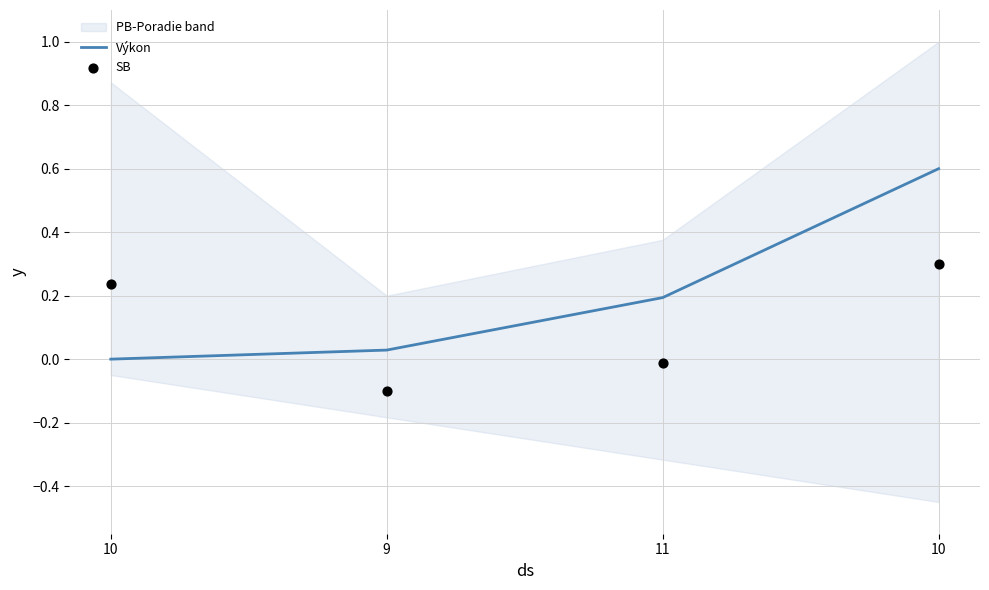

Which series reaches the minimum Y coordinate?

SB